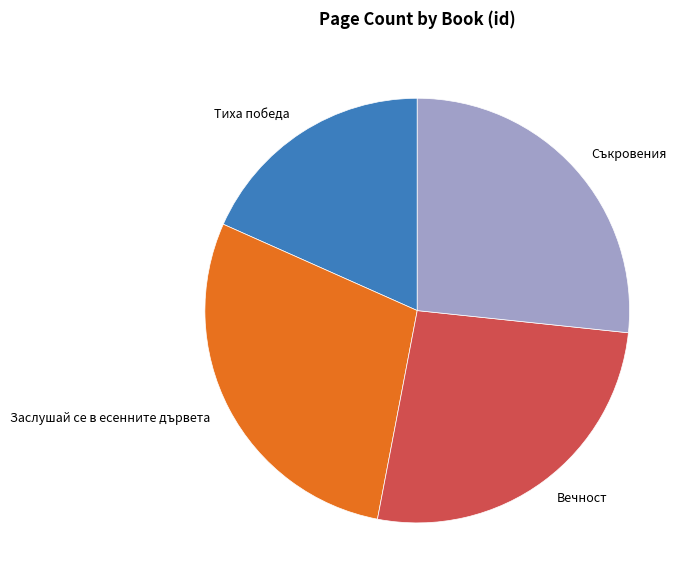

Count the number of slices in the pie.

4